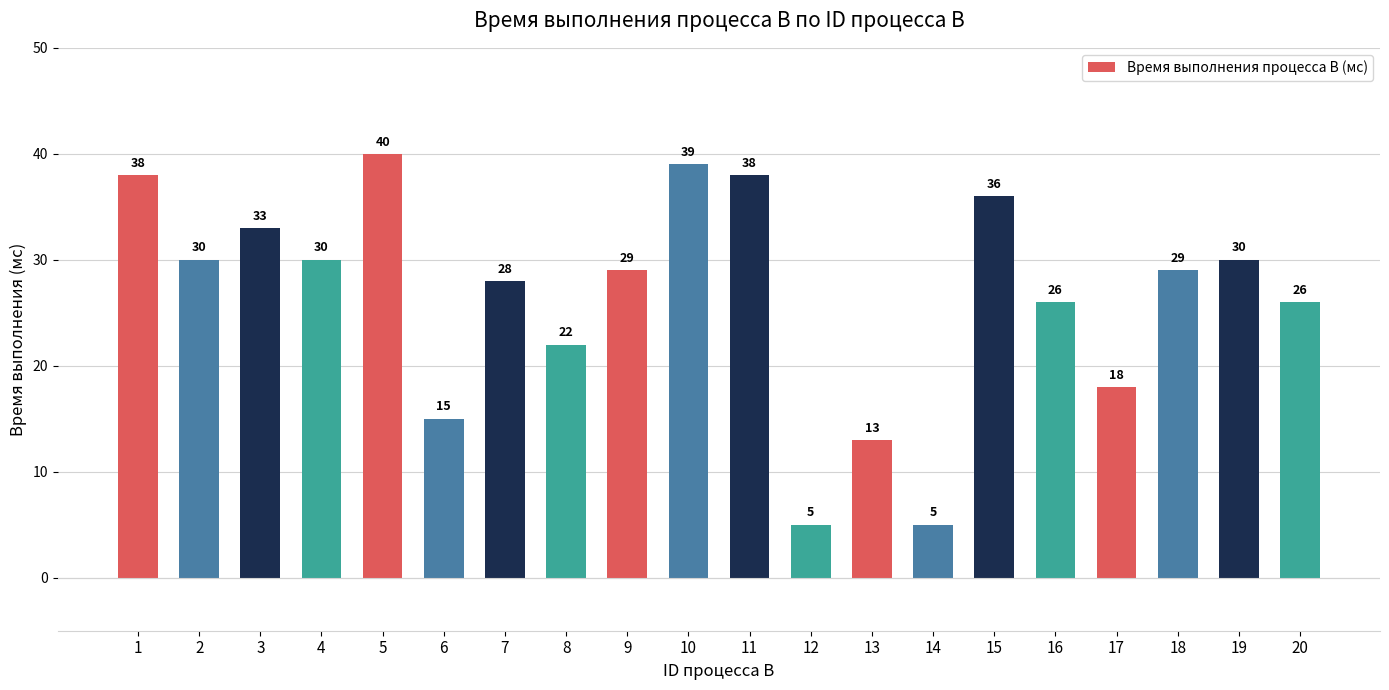

True or false: the data shows 8 at 14.

False